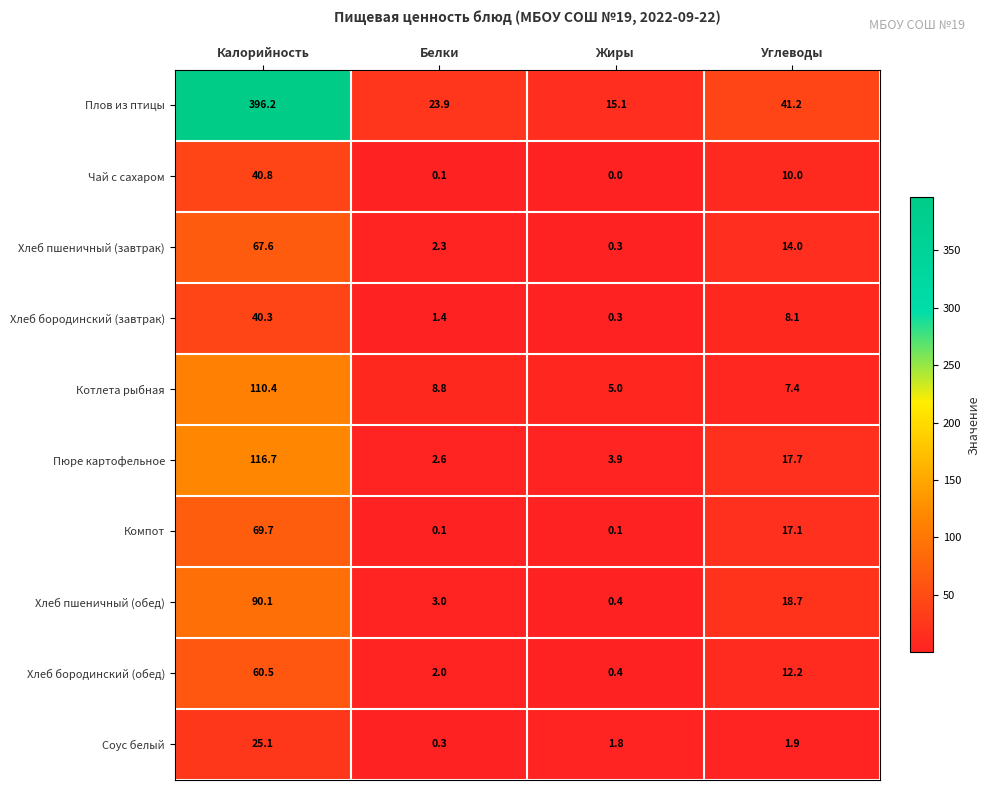

The Хлеб бородинский (обед) series shows 0.4 at Жиры. True or false?

True